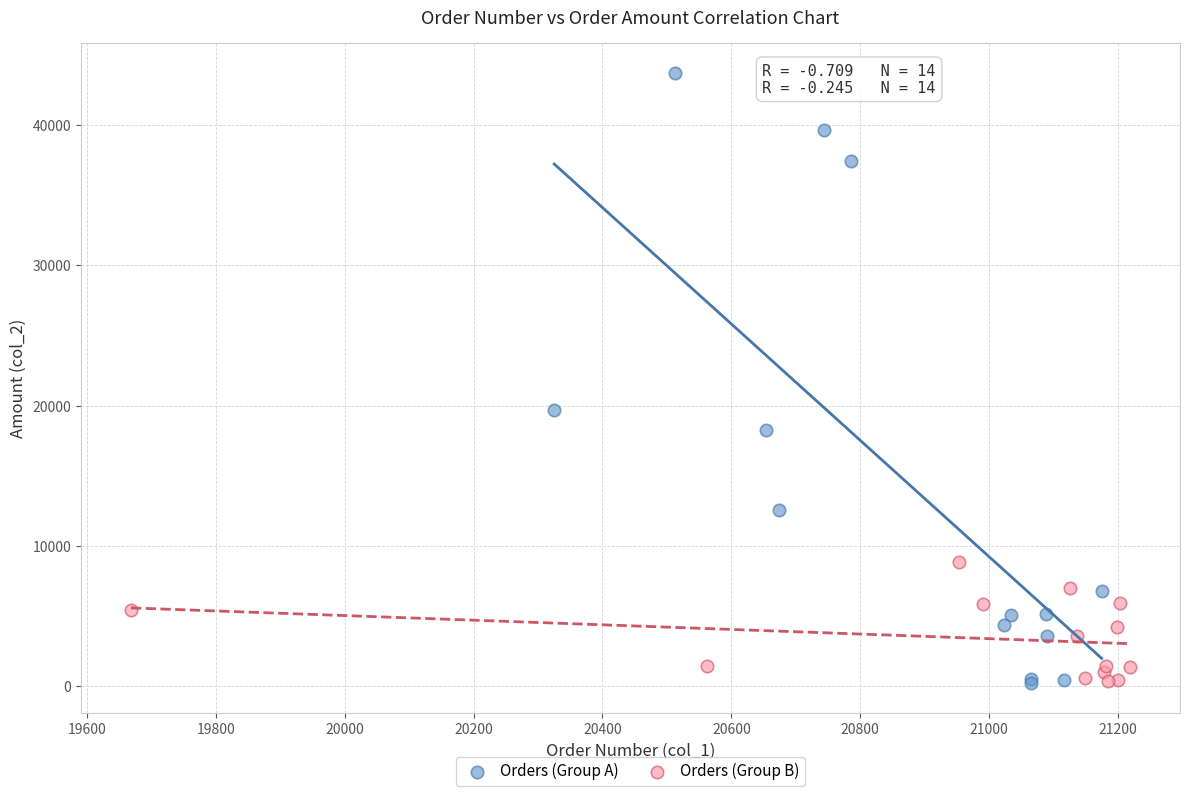

Which series reaches the maximum Y coordinate?

Orders (Group A)